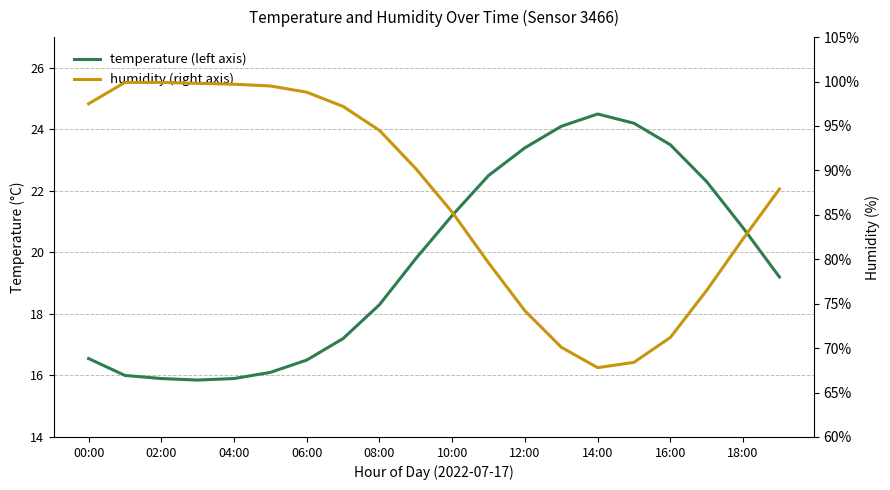

What is the value of the humidity (right axis) point at the 6th from the left?

99.5